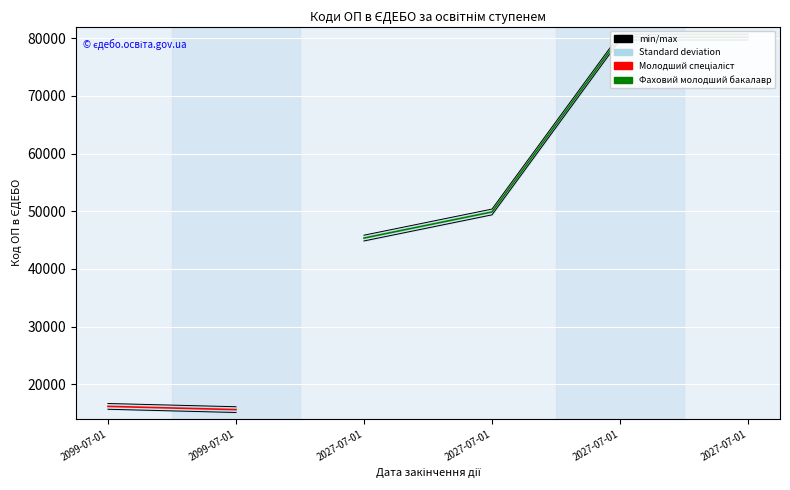

How many points are higher than both their immediate neighbors (excluding endpoints)?

1